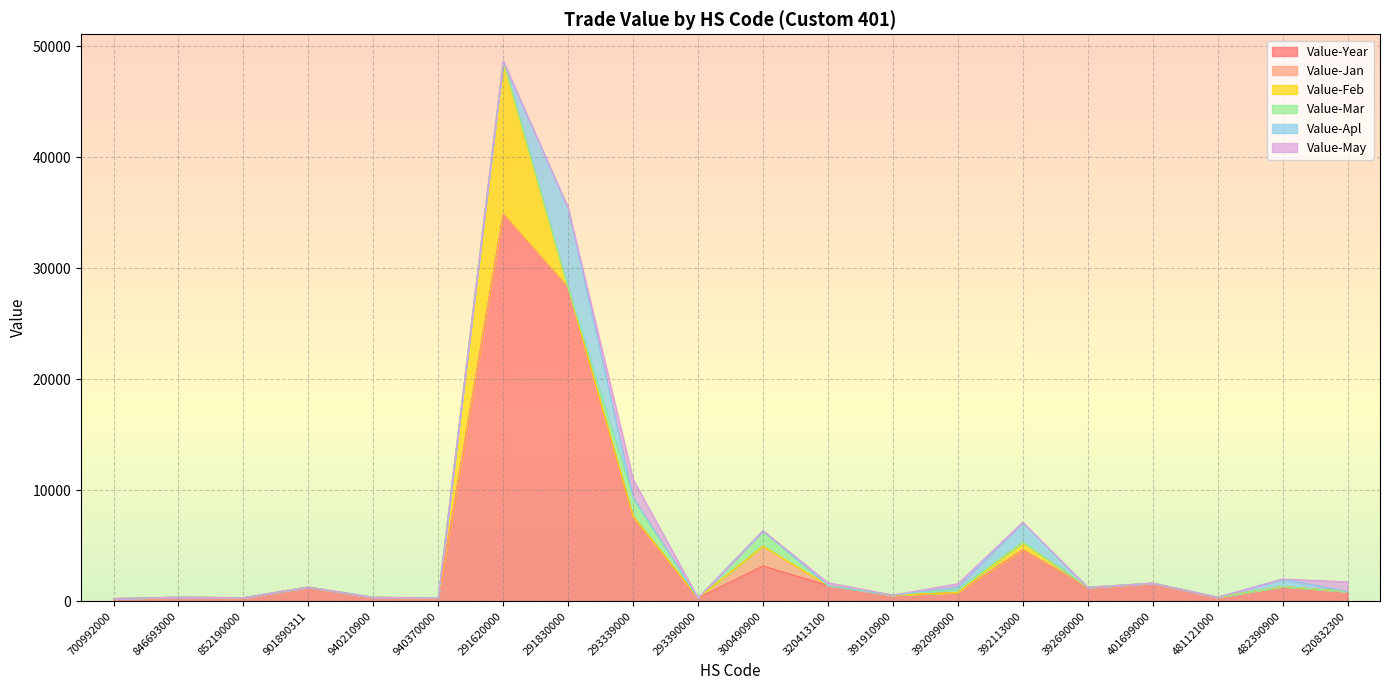

Reading left to right, transcribe all the data shown in this chart.

Value-Year: 700992000=247	846693000=372	852190000=323	901890311=1285	940210900=356	940370000=316	291620000=34874	291830000=28237	293339000=7675	293390000=299	300490900=3181	320413100=1428	391910900=561	392099000=790	392113000=4651	392690000=1256	401699000=1635	481121000=368	482390900=1336	520832300=875
Value-Jan: 700992000=0	846693000=0	852190000=0	901890311=0	940210900=0	940370000=0	291620000=0	291830000=0	293339000=0	293390000=0	300490900=1778	320413100=0	391910900=0	392099000=0	392113000=0	392690000=0	401699000=0	481121000=0	482390900=0	520832300=0
Value-Feb: 700992000=0	846693000=0	852190000=0	901890311=0	940210900=0	940370000=0	291620000=13783	291830000=0	293339000=0	293390000=0	300490900=0	320413100=0	391910900=0	392099000=0	392113000=691	392690000=0	401699000=0	481121000=0	482390900=0	520832300=0
Value-Mar: 700992000=0	846693000=0	852190000=0	901890311=0	940210900=0	940370000=0	291620000=0	291830000=0	293339000=1659	293390000=0	300490900=1403	320413100=0	391910900=0	392099000=292	392113000=0	392690000=0	401699000=0	481121000=0	482390900=0	520832300=0
Value-Apl: 700992000=0	846693000=0	852190000=0	901890311=0	940210900=0	940370000=0	291620000=0	291830000=7177	293339000=0	293390000=0	300490900=0	320413100=0	391910900=0	392099000=211	392113000=1775	392690000=0	401699000=0	481121000=0	482390900=670	520832300=0
Value-May: 700992000=0	846693000=0	852190000=0	901890311=0	940210900=0	940370000=0	291620000=0	291830000=0	293339000=1659	293390000=0	300490900=0	320413100=249	391910900=0	392099000=287	392113000=0	392690000=0	401699000=0	481121000=0	482390900=0	520832300=875